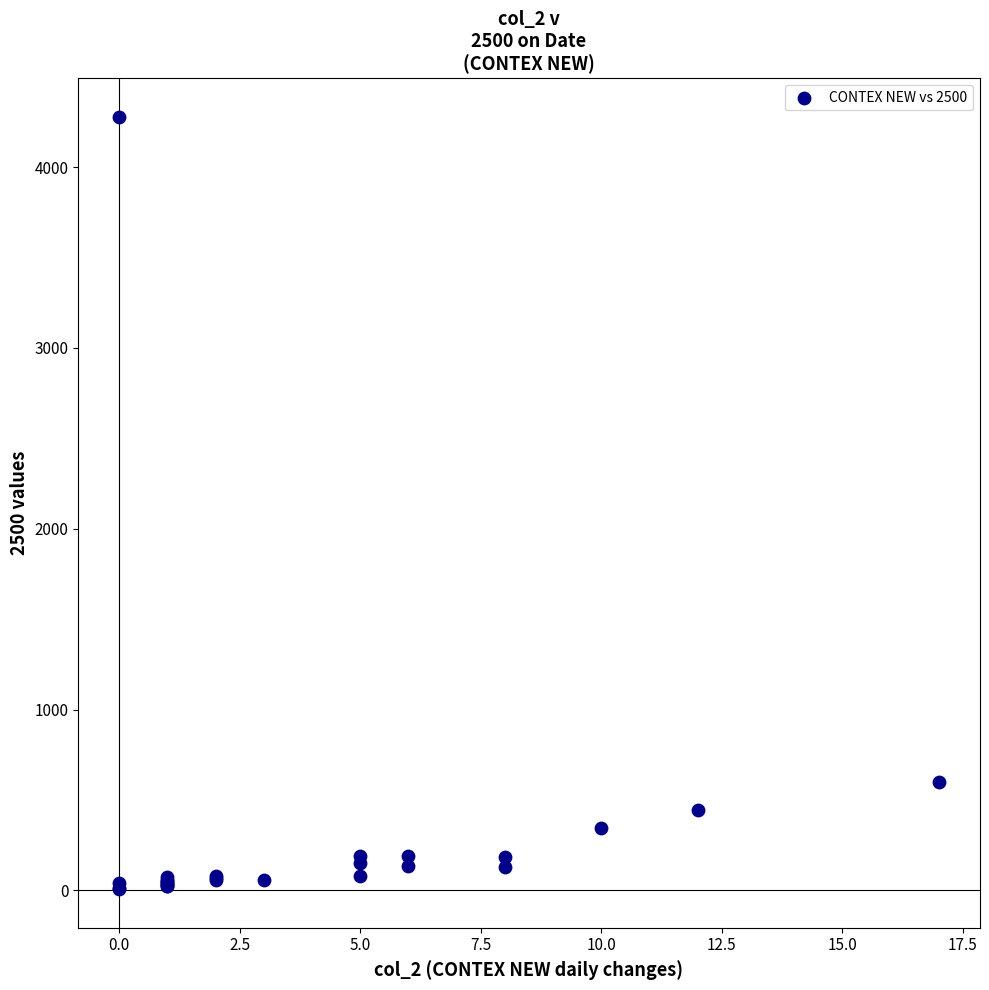

What Y value in the scatter plot is closest to 2142?

597